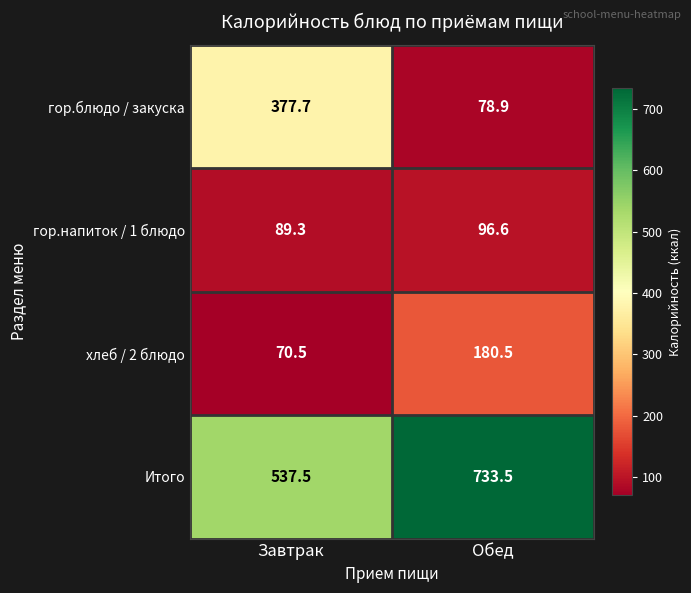

Which series has the widest spread of values?

гор.блюдо / закуска